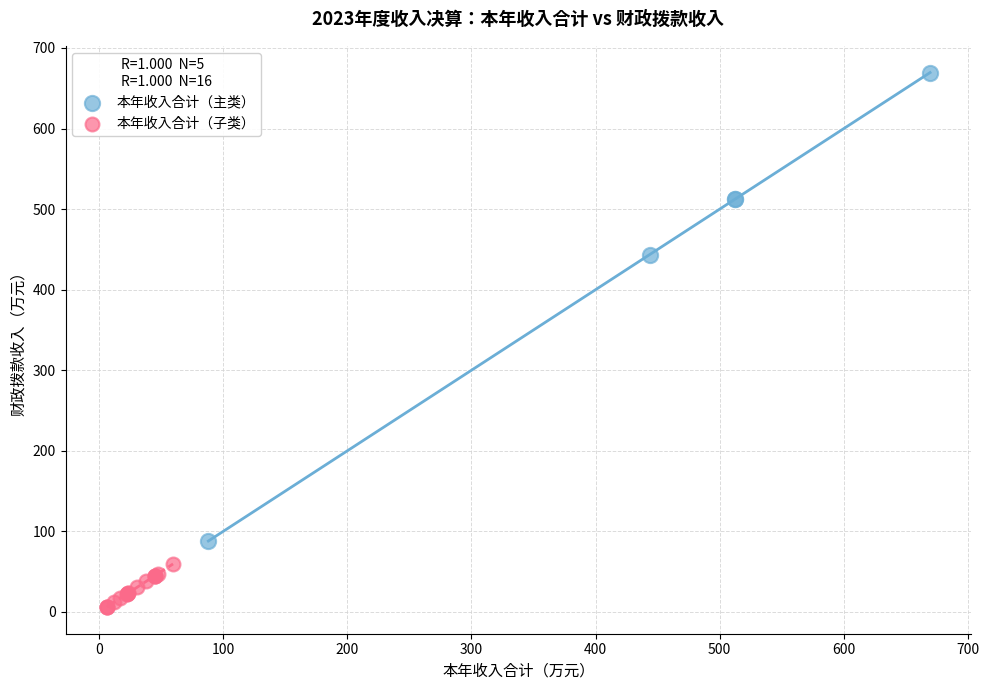

Which series reaches the maximum Y coordinate?

本年收入合计（主类）